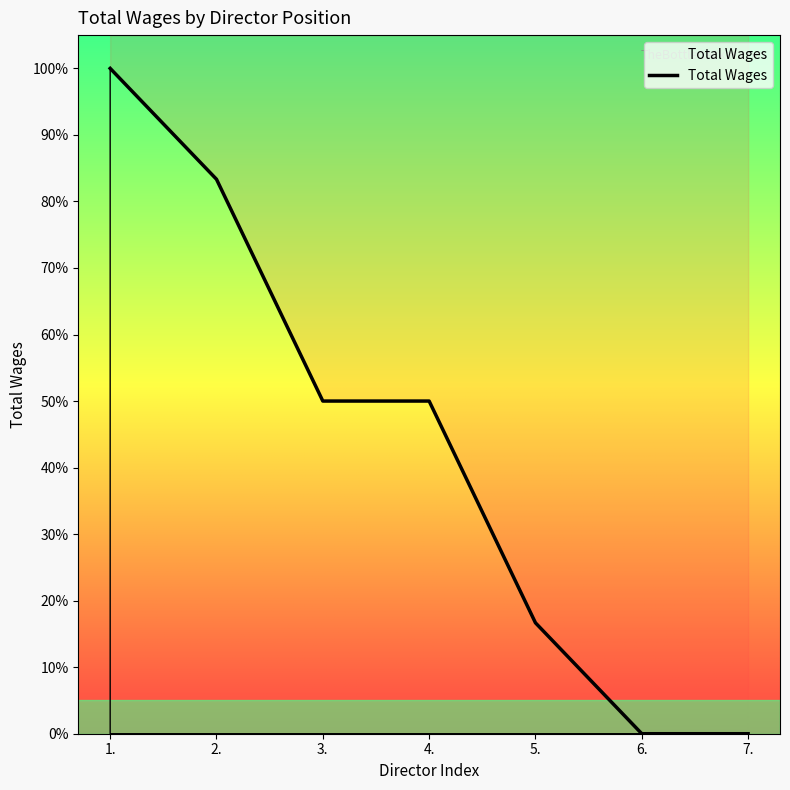

What position from the right is 2.?

6